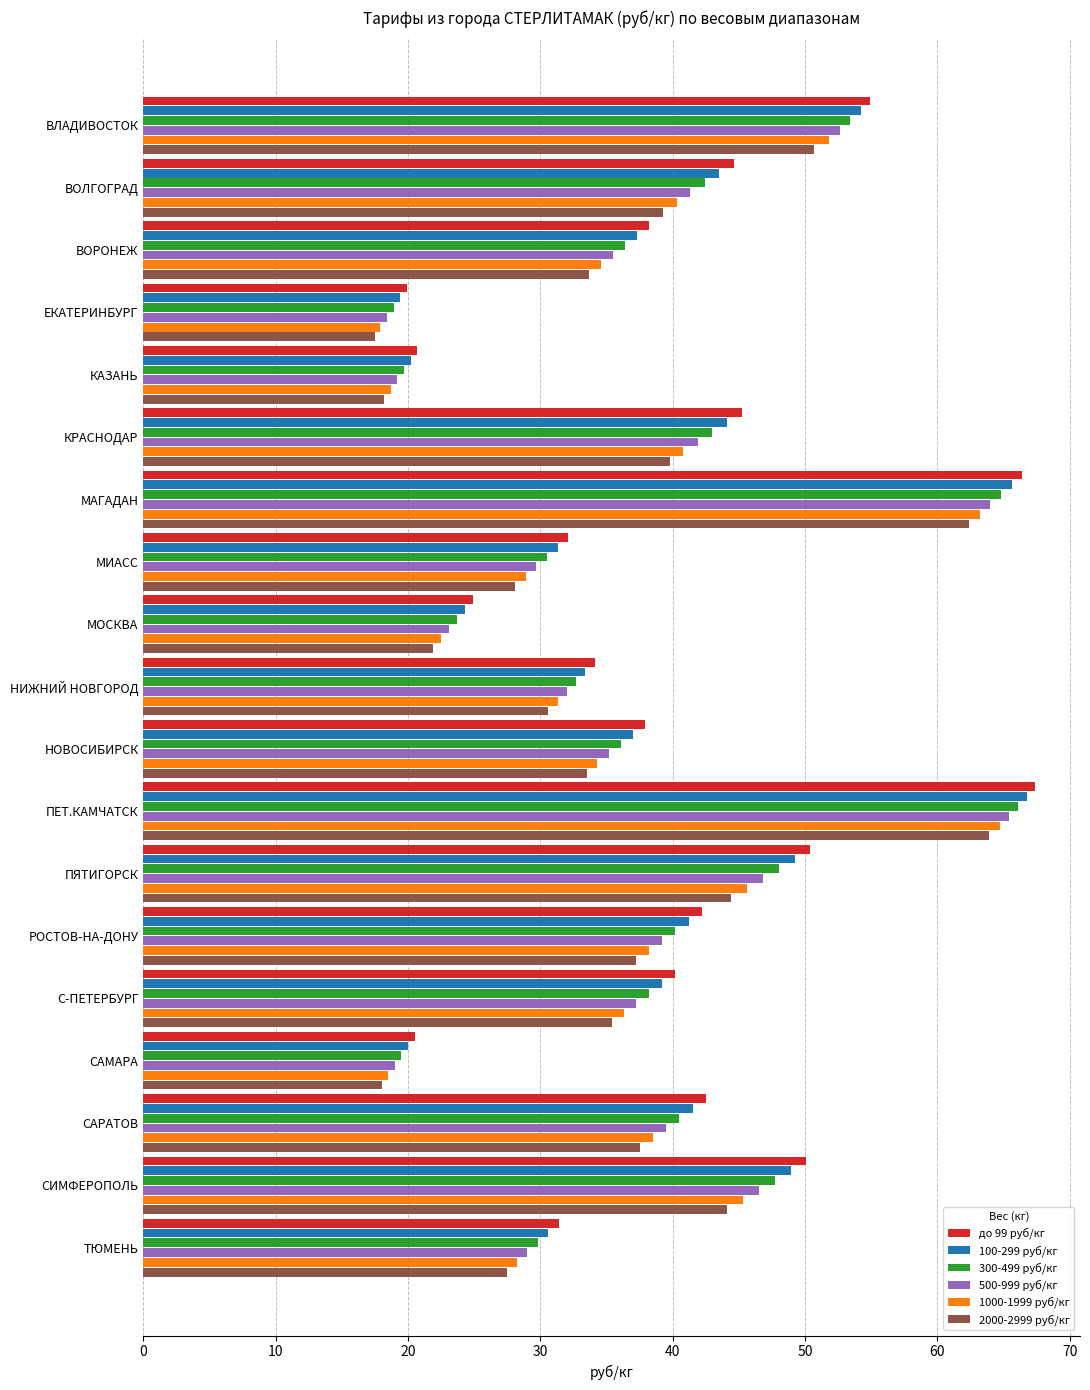

What is the difference between the second highest and minimum values in the 300-499 руб/кг series?

45.9